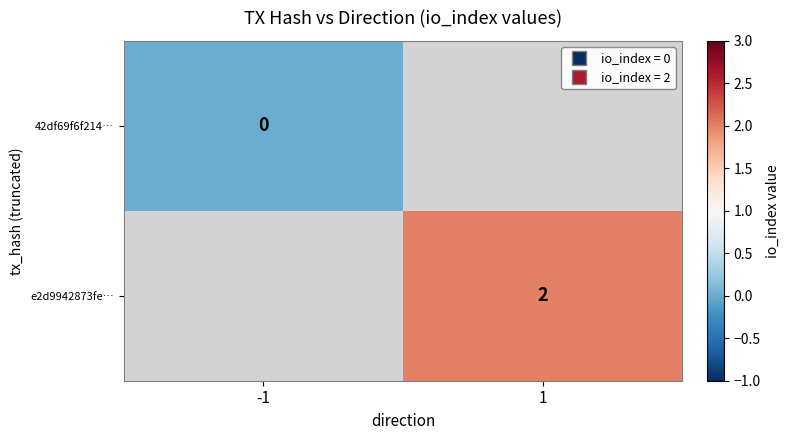

Is it true that e2d9942873fe… equals 2 at 1?

True